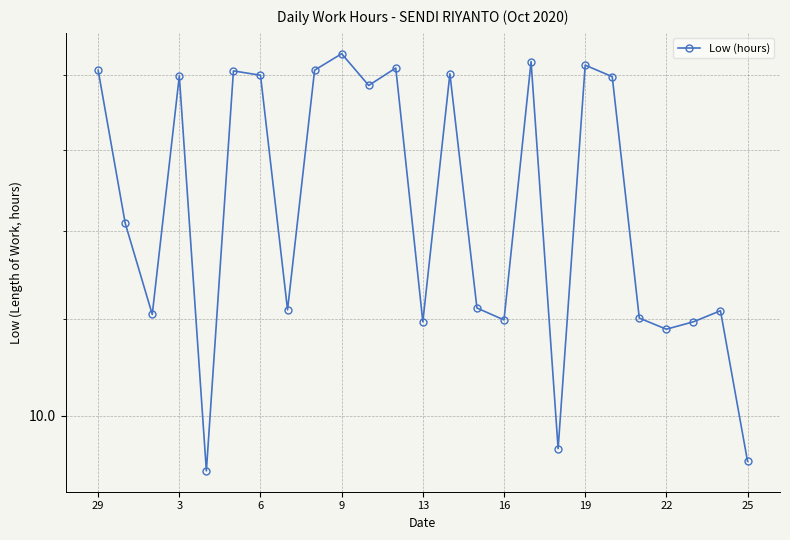

Read the value at 25.

9.6